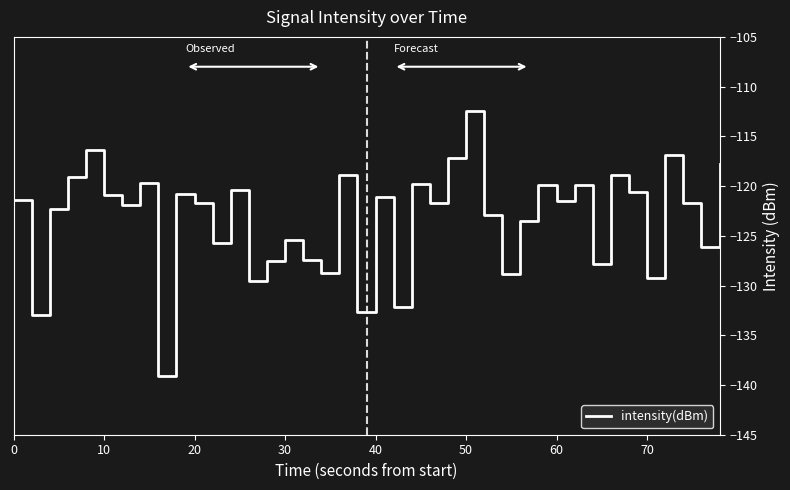

What is the smallest value displayed?

-139.1